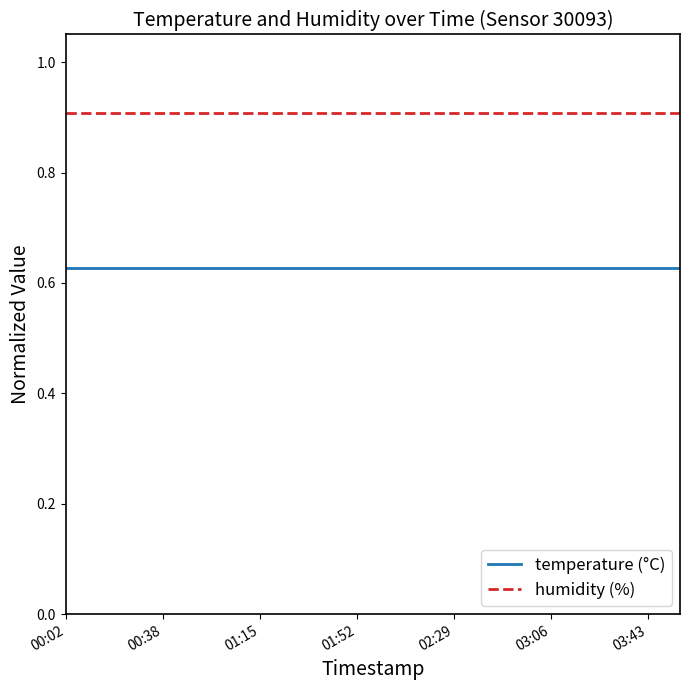

Rank the series by their maximum value, from highest to lowest.

humidity (%), temperature (°C)